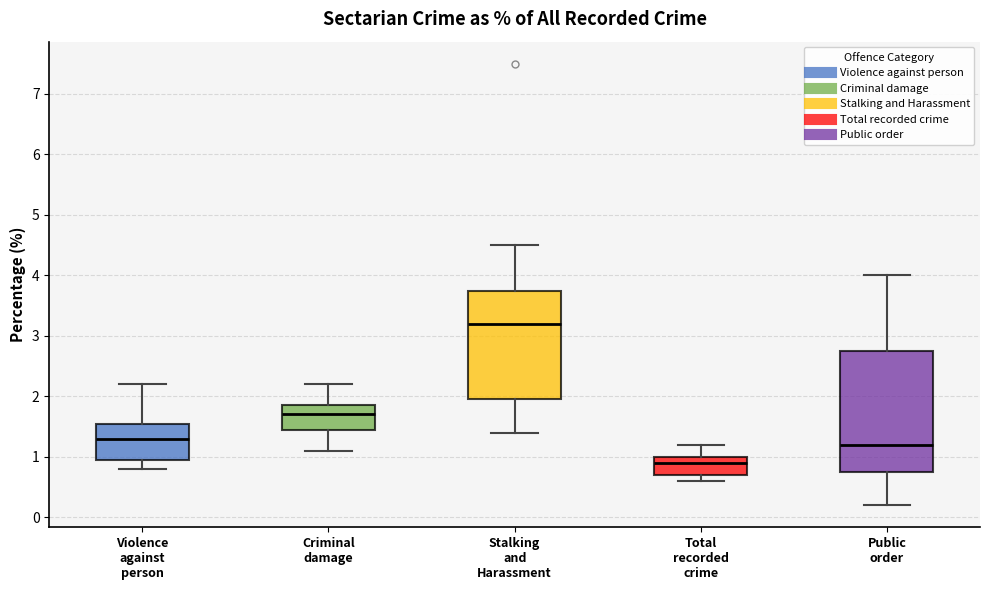

Reading left to right, read every box against the y-axis: the position of its median line, the range the box covers, and the ends of its whiskers. The values are not printed on the chart, so give them approximately, as read against the axis.

Violence against person: median 1.3, box 1.0 to 1.6, whiskers 0.8 to 2.2
Criminal damage: median 1.7, box 1.5 to 1.9, whiskers 1.1 to 2.2
Stalking and Harassment: median 3.2, box 2.0 to 3.8, whiskers 1.4 to 4.5
Total recorded crime: median 0.9, box 0.7 to 1.0, whiskers 0.6 to 1.2
Public order: median 1.2, box 0.8 to 2.8, whiskers 0.2 to 4.0